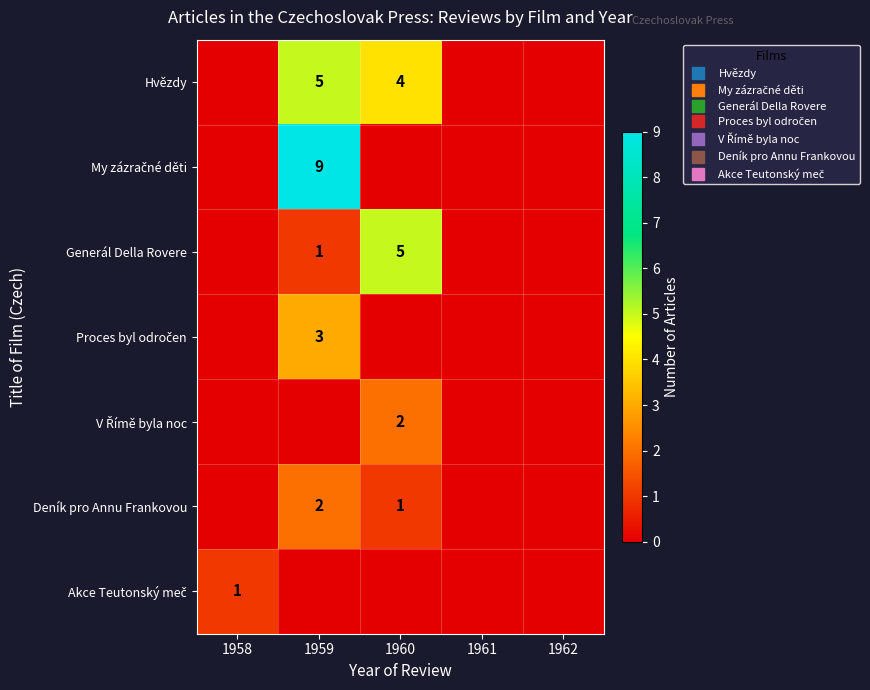

List the labels in order of Proces byl odročen value, smallest first.

1958, 1960, 1961, 1962, 1959